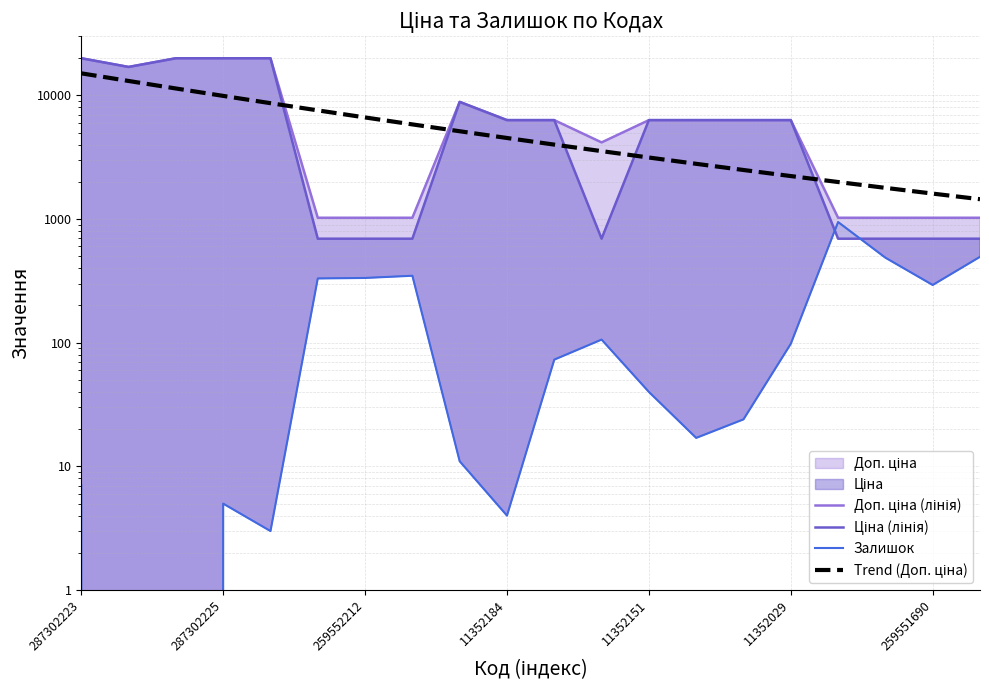

Reading right to left, transcribe all the data shown in this chart.

Доп. ціна (лінія): 1024.6	1024.6	1024.6	1024.6	6308.8	6308.8	6308.8	6308.8	4165.6	6308.8	6308.8	8856.7	1024.6	1024.6	1024.6	19964.2	19964.2	19964.2	16976.3	19964.2
Ціна (лінія): 693.7	693.7	693.7	693.7	6308.8	6308.8	6308.8	6308.8	694.3	6308.8	6308.8	8856.7	693.7	693.7	693.7	19964.2	19964.2	19964.2	16976.3	19964.2
Залишок: 495.0	293.0	487.0	946.0	98.0	24.0	17.0	40.0	106.0	73.0	4.0	11.0	348.0	334.0	331.0	3.0	5.0	0.0	0.0	7.0
Trend (Доп. ціна): 1446.9	1606.5	1787.4	1992.8	2226.5	2492.8	2796.7	3144.1	3542.1	3998.8	4523.8	5128.4	5825.9	6632.0	7565.3	8648.1	9906.3	11371.4	13080.2	15077.3